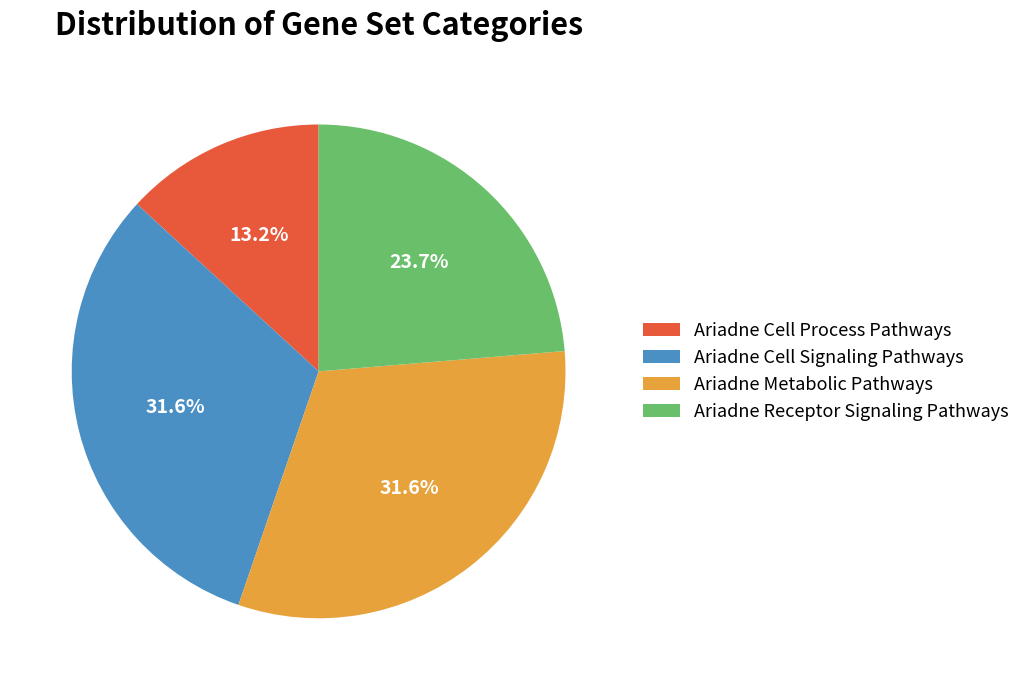

True or false: Ariadne Cell Process Pathways accounts for 13% of the total.

True